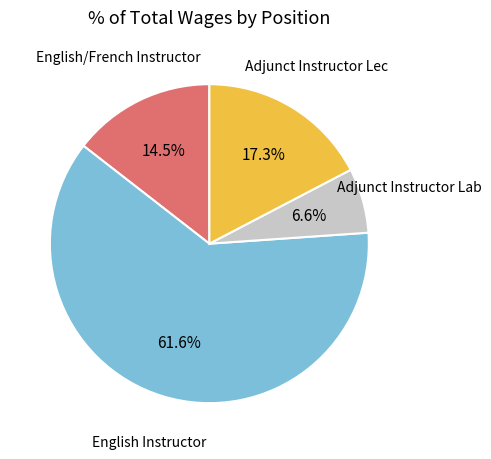

Is there a majority slice in this chart?

Yes